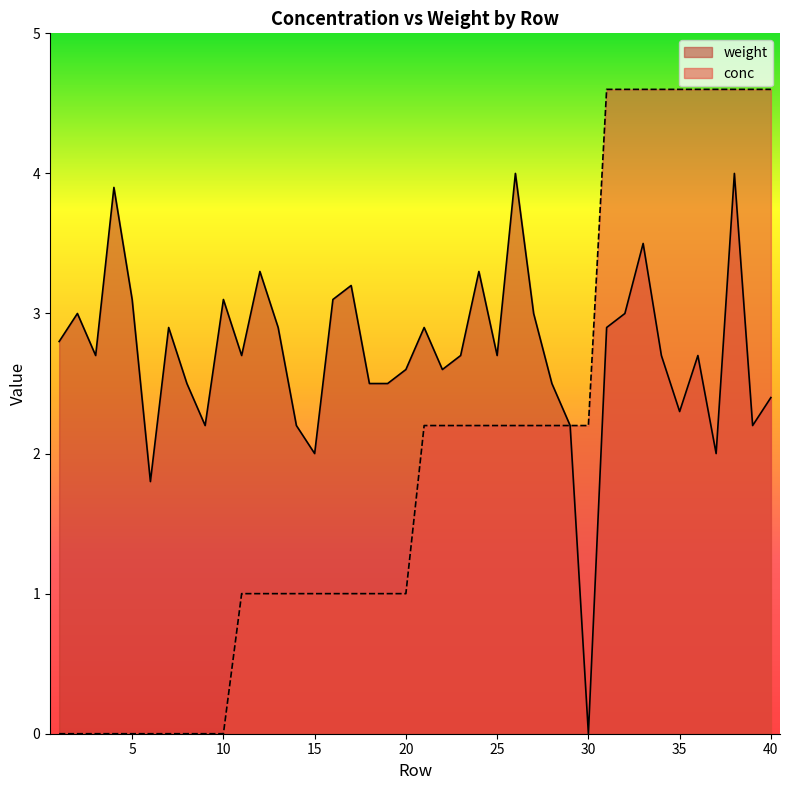

True or false: weight and conc cross at least once.

False